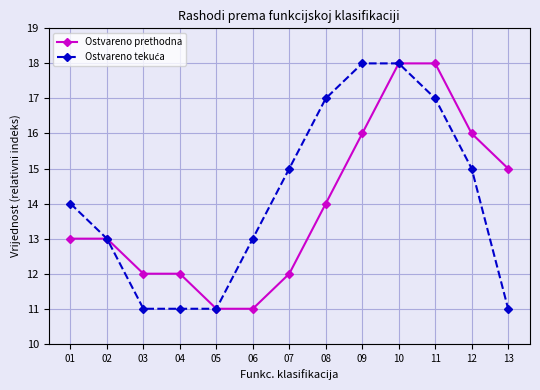

The value of Ostvareno prethodna at 11 is 29. True or false?

False